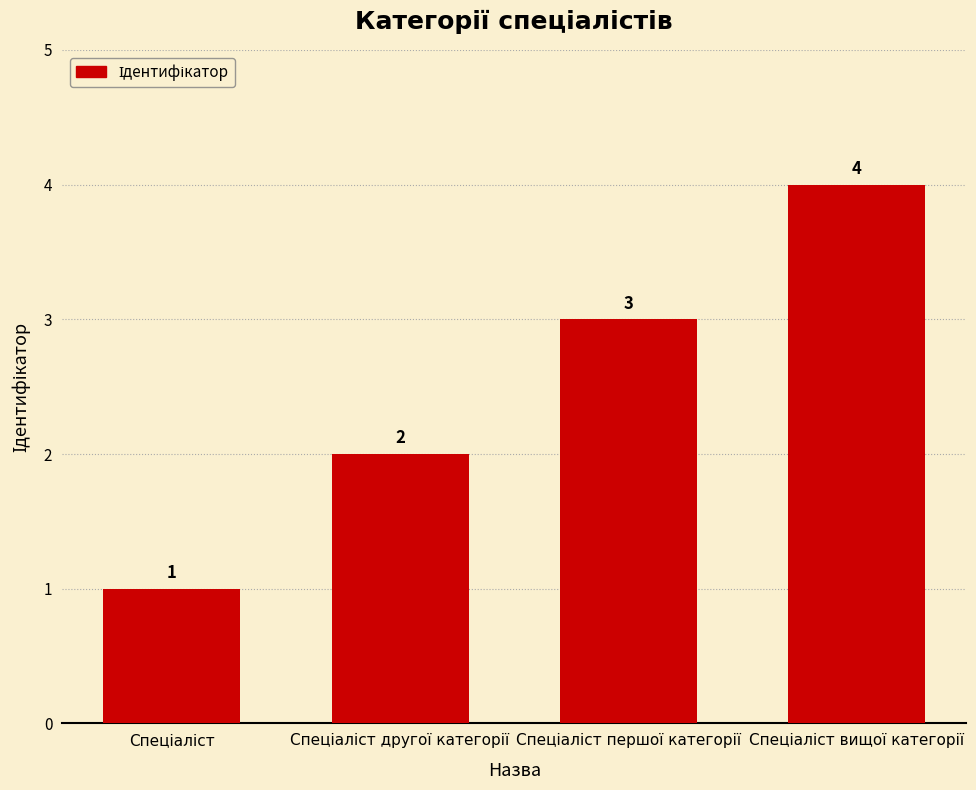

What is the sum of all values?

10